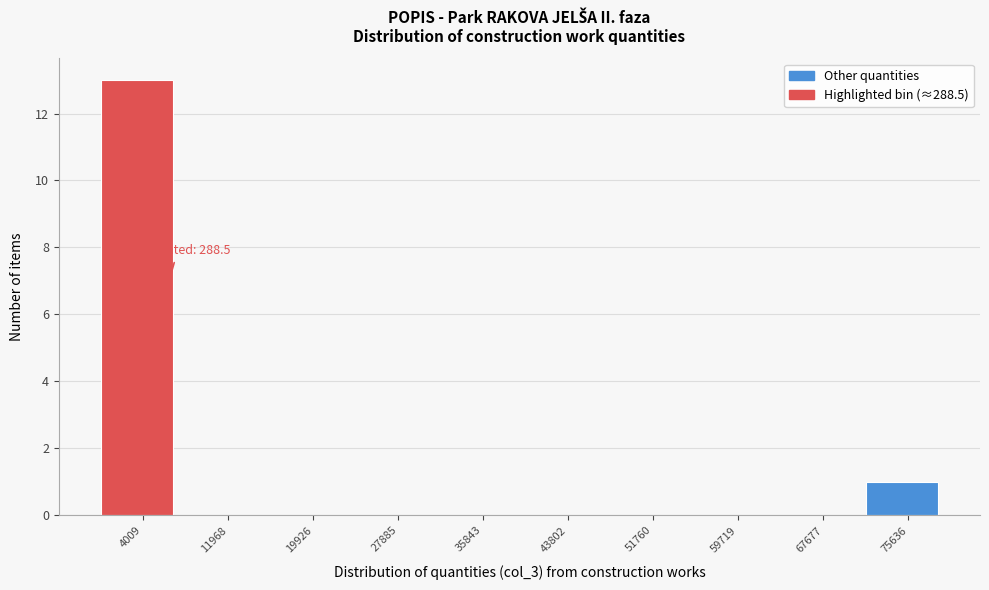

Over which range of the x-axis is the bar tallest?

0 to 8000